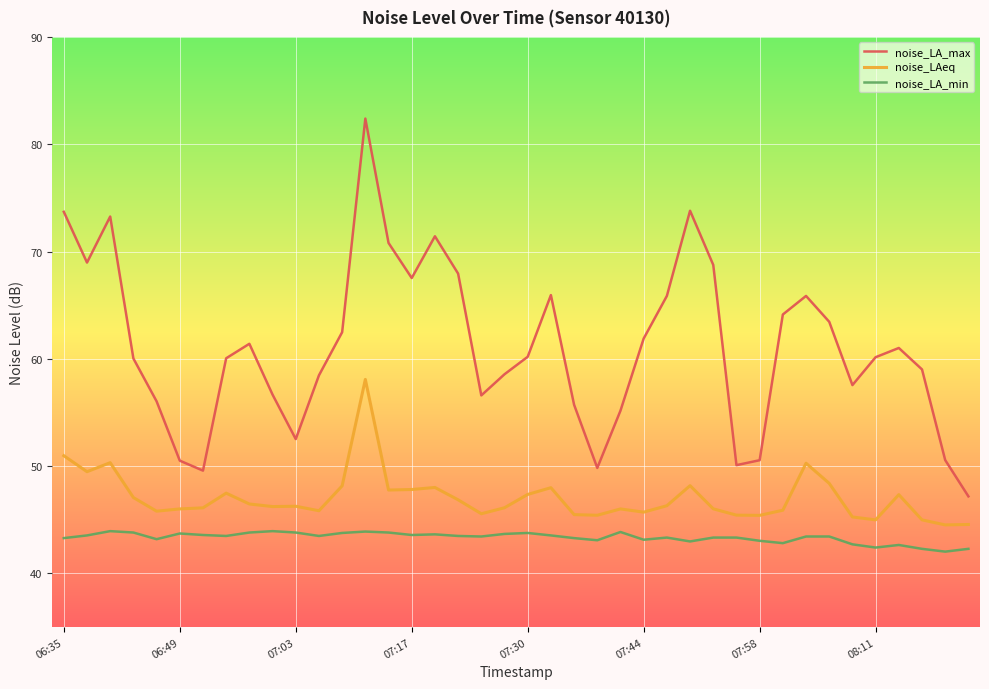

List the series in order of their peak value, highest first.

noise_LA_max, noise_LAeq, noise_LA_min